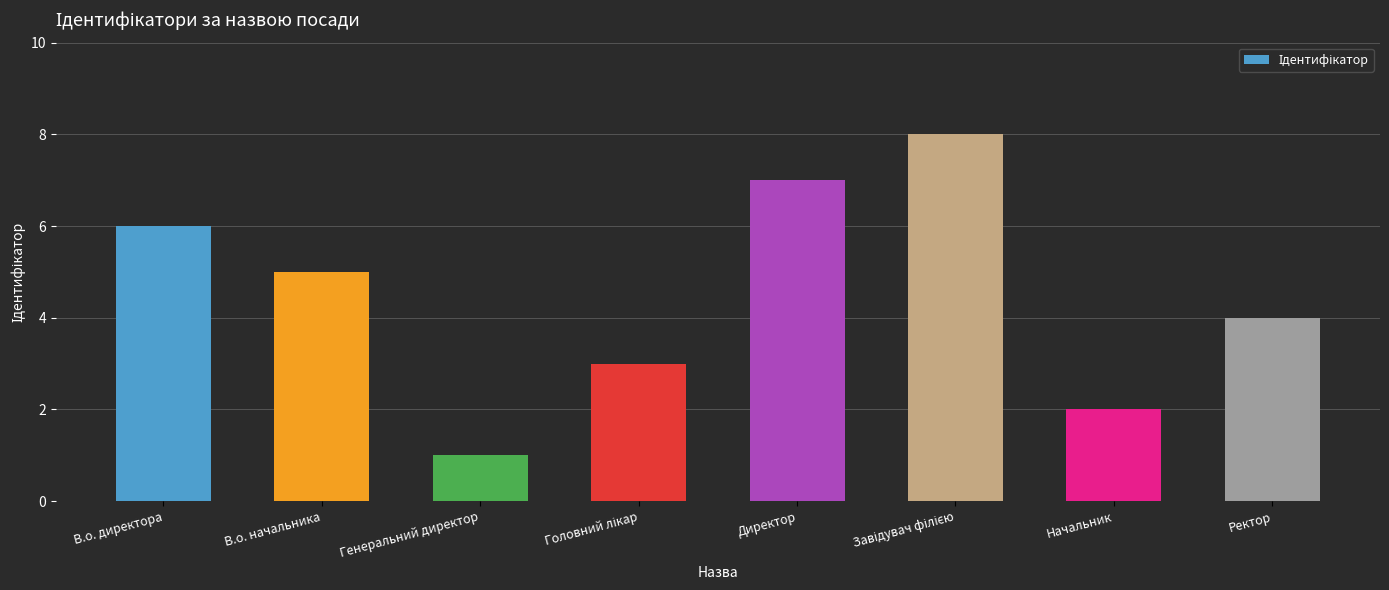

What value does the data have at В.о. директора?

6